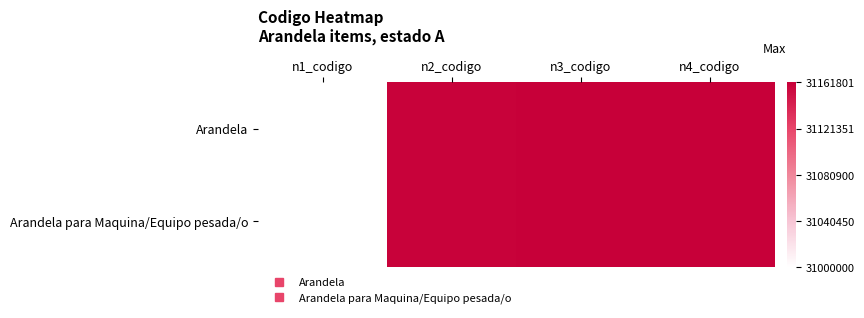

At n2_codigo, list the series in order from smallest to largest.

Arandela, Arandela para Maquina/Equipo pesada/o